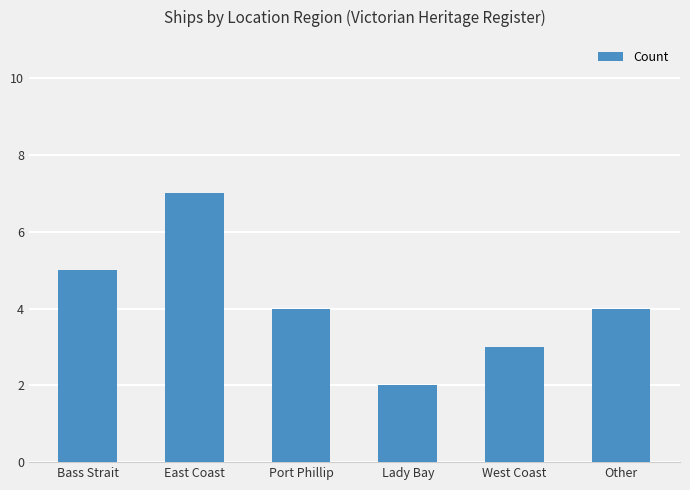

What is the change in value from East Coast to West Coast?

-4